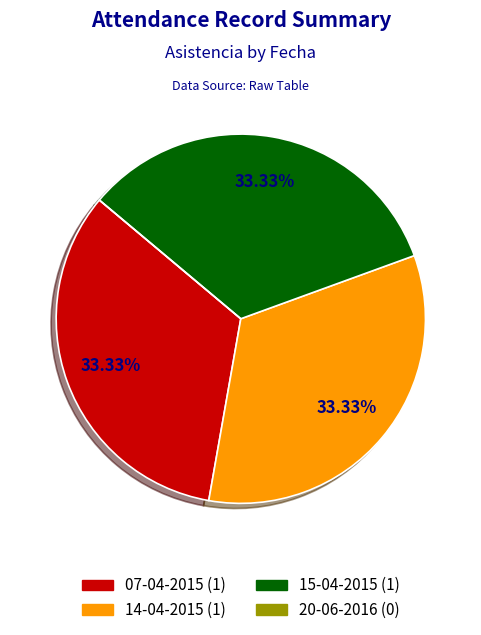

Does any single category account for the majority?

No